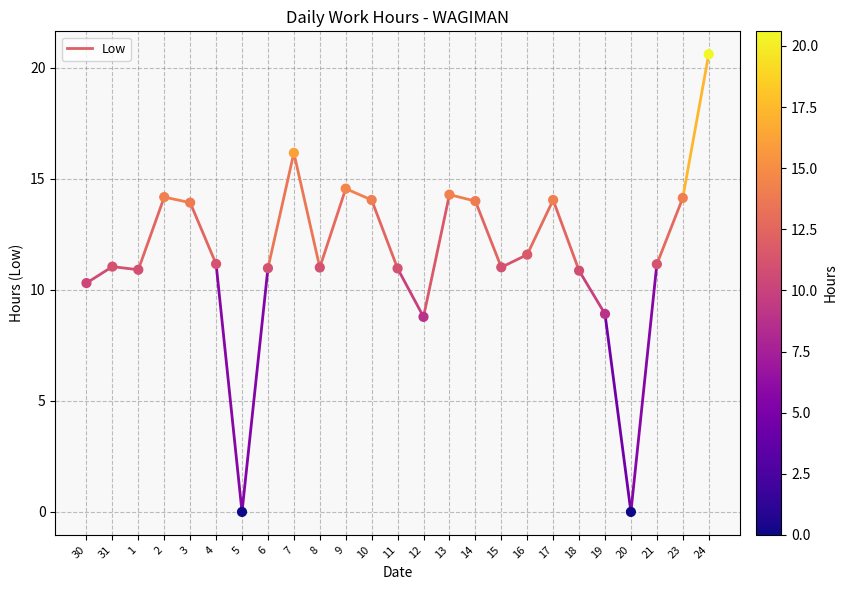

What Y value in the scatter plot is closest to 10?

10.3